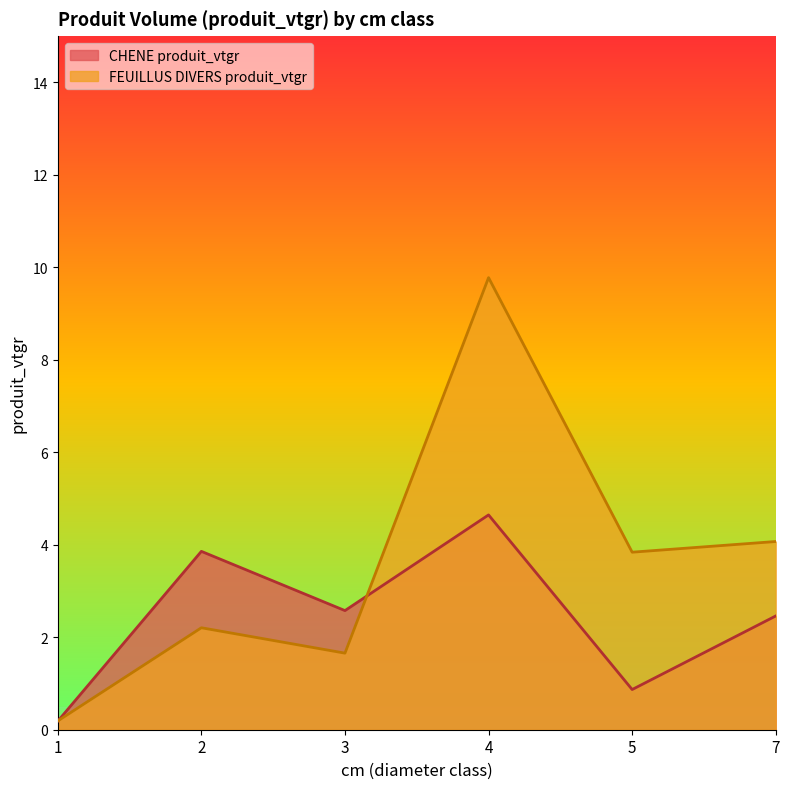

What is the approximate value of CHENE produit_vtgr at 3?

2.6